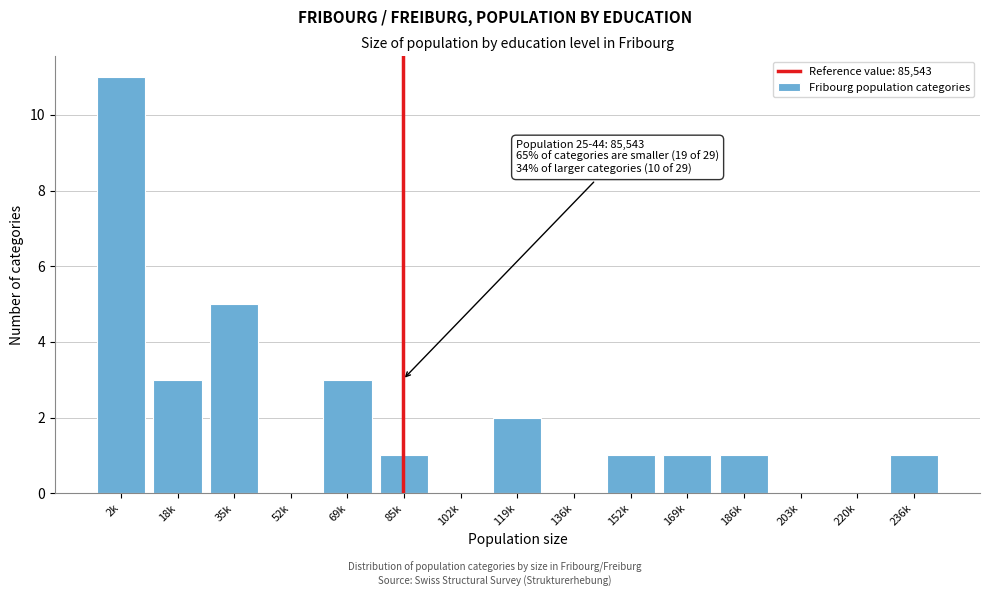

Reading left to right, extract all data points from this chart.

2k=11	18k=3	35k=5	52k=0	69k=3	85k=1	102k=0	119k=2	136k=0	152k=1	169k=1	186k=1	203k=0	220k=0	236k=1